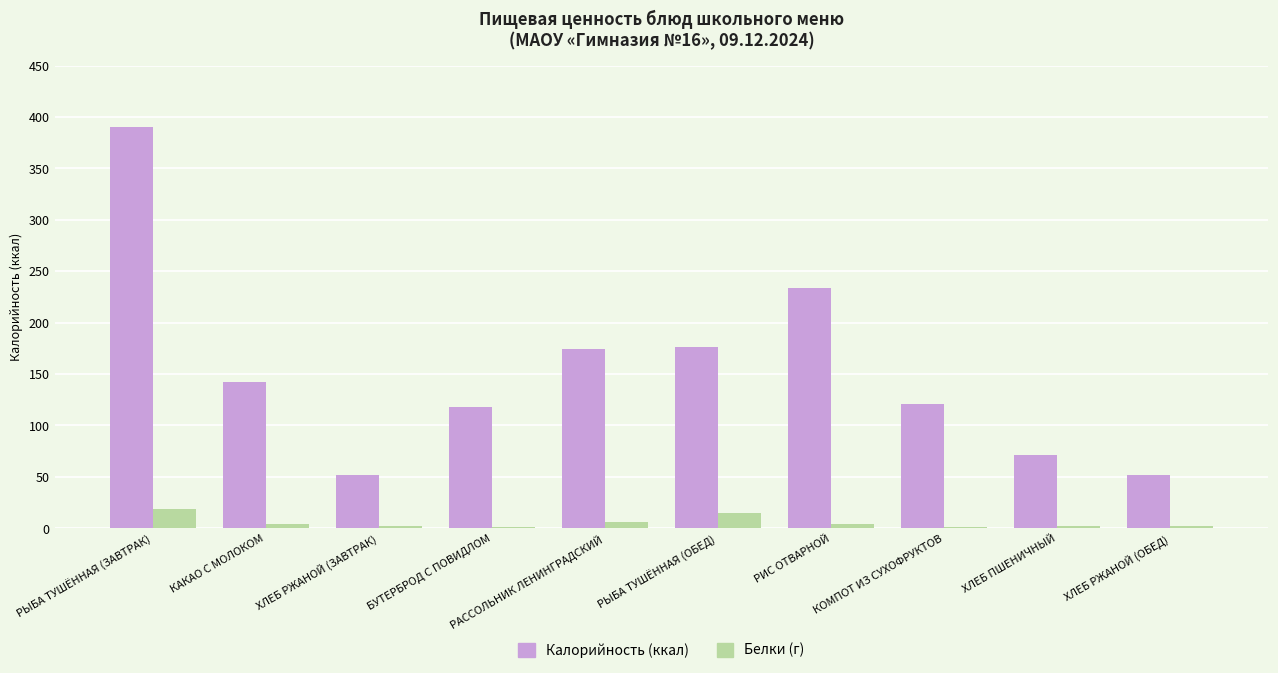

At which category is the sum across all series the highest?

РЫБА ТУШЁННАЯ (ЗАВТРАК)